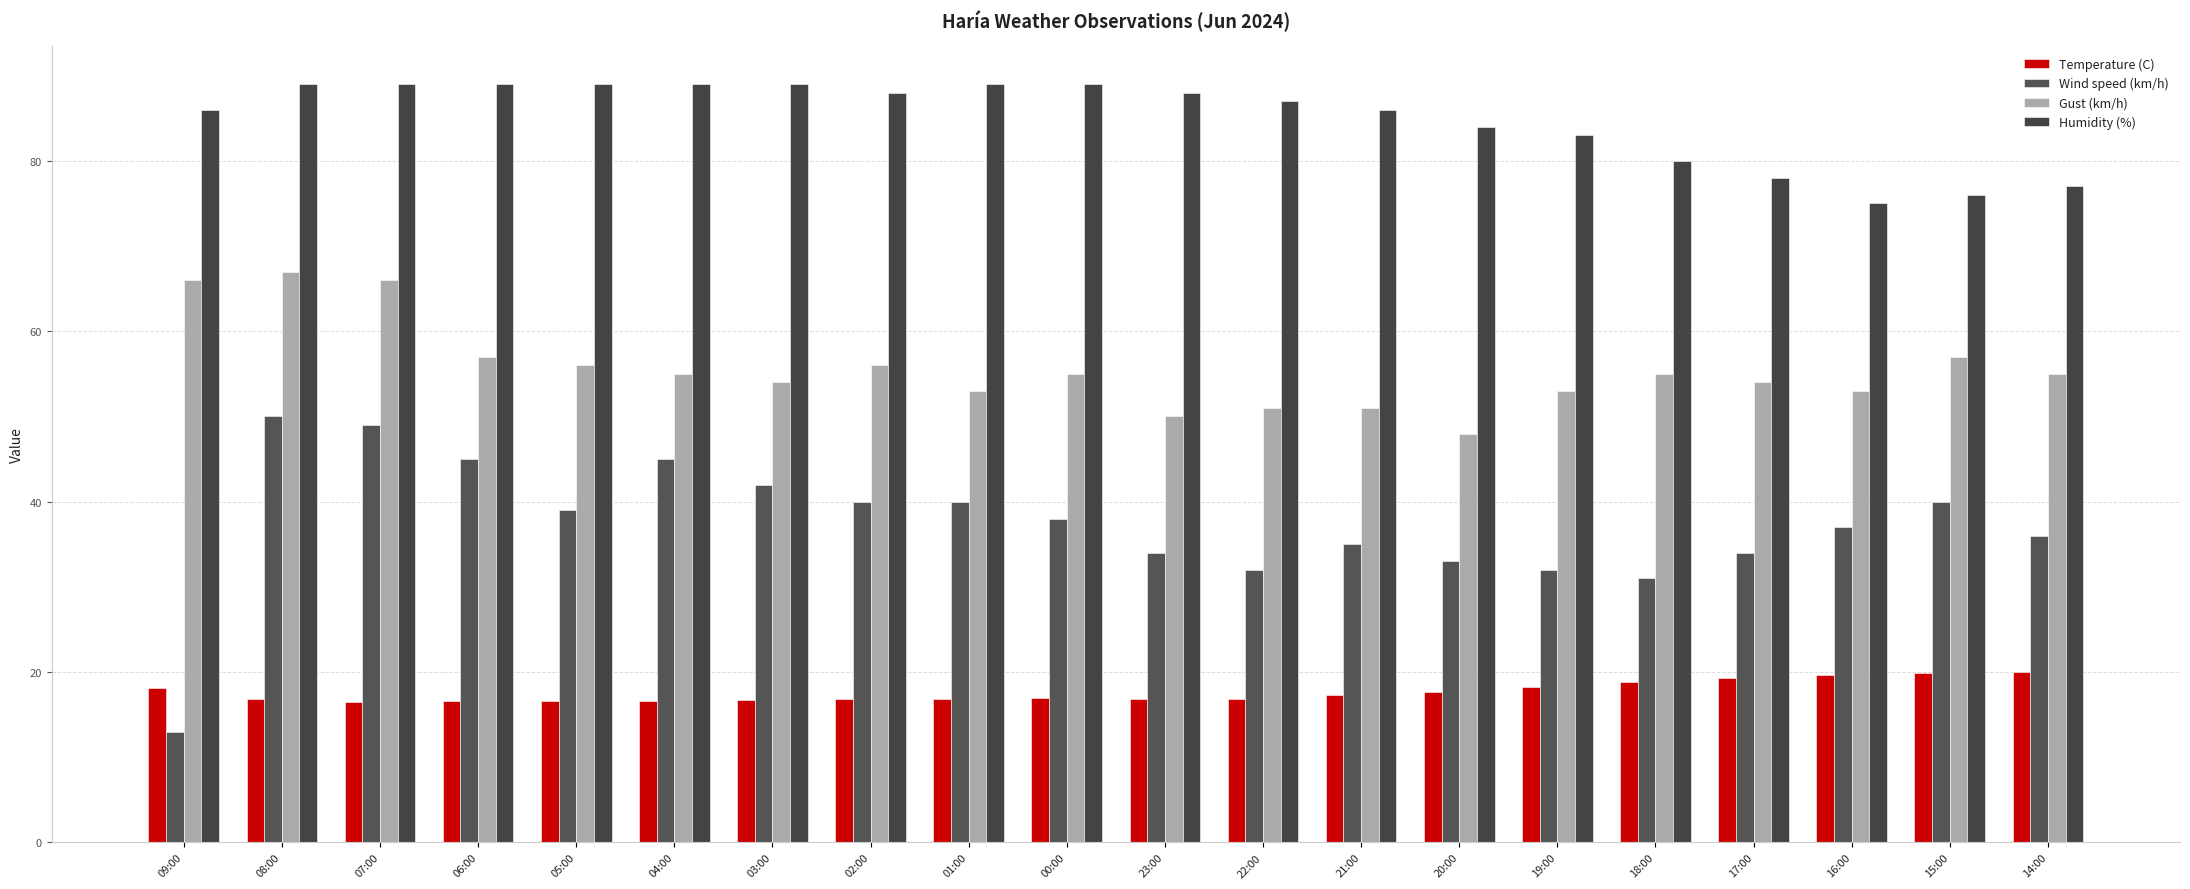

Which series changed the most between 03:00 and 23:00?

Wind speed (km/h)